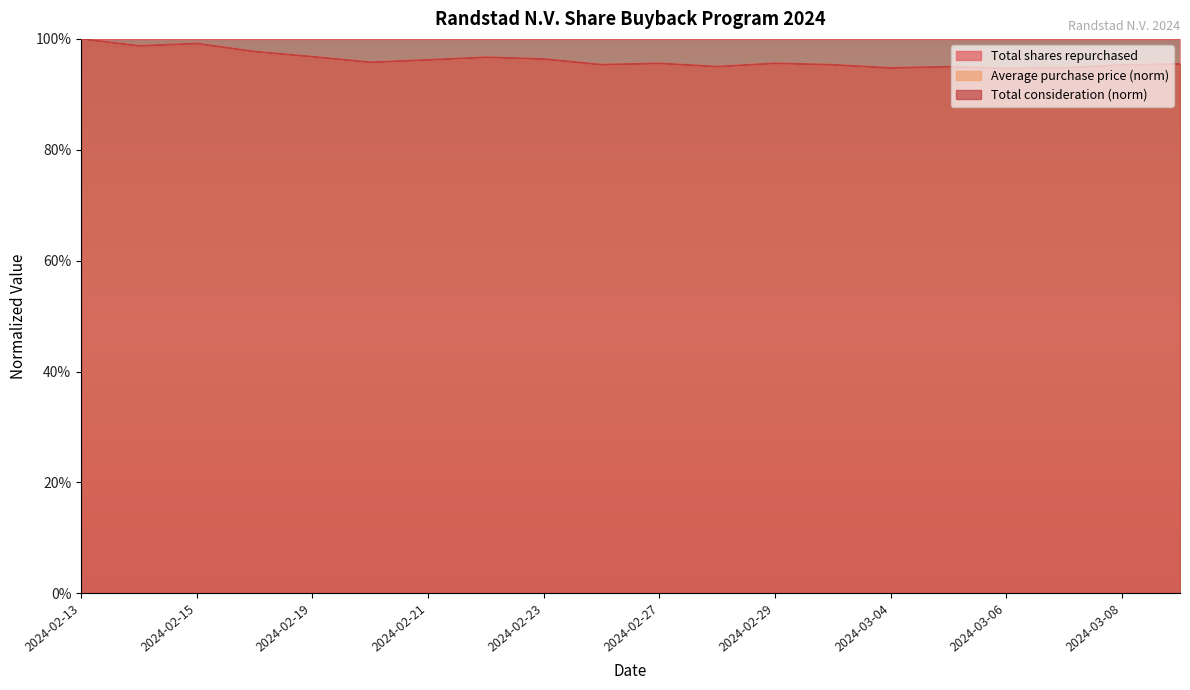

At which label does Total consideration reach its peak?

2024-02-13